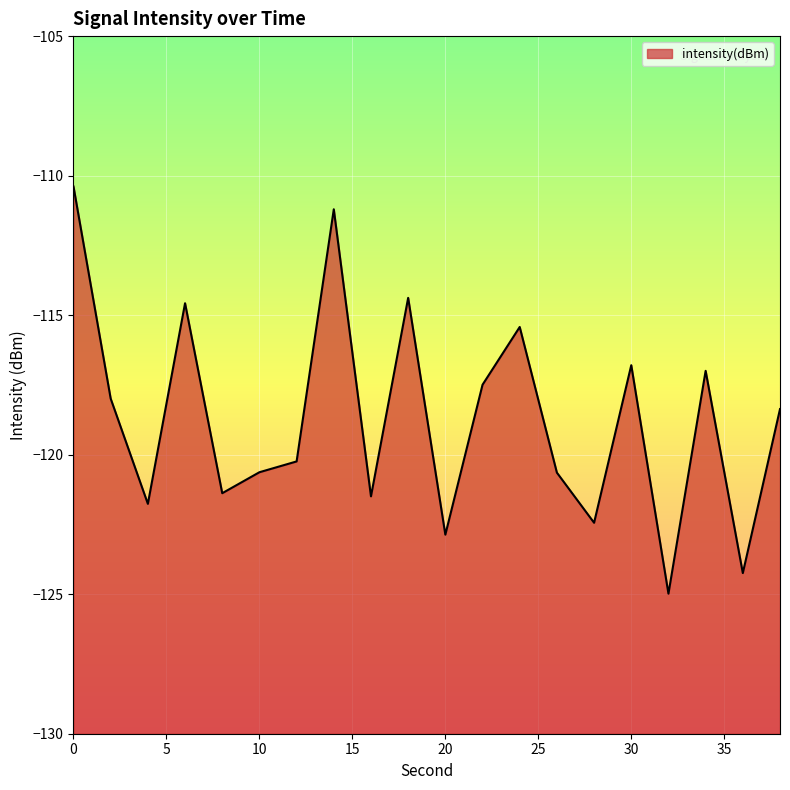

Where is the data nearest to the value -117?

34